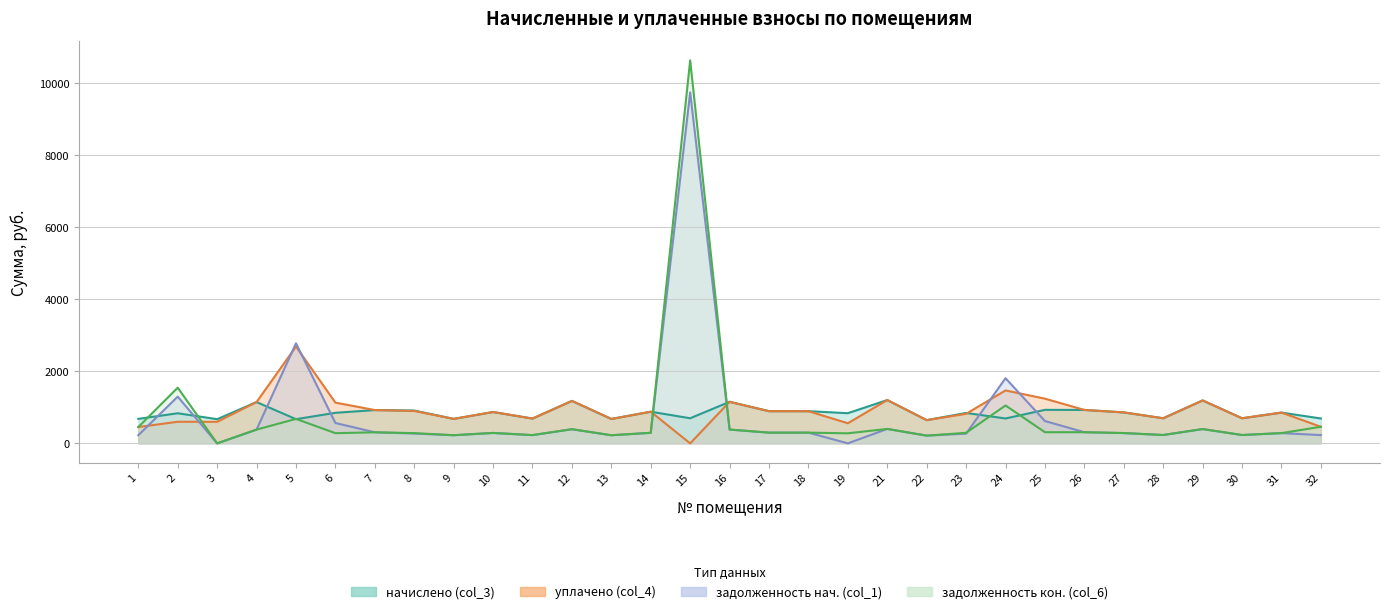

What is the total value across all series at 17?

2384.6